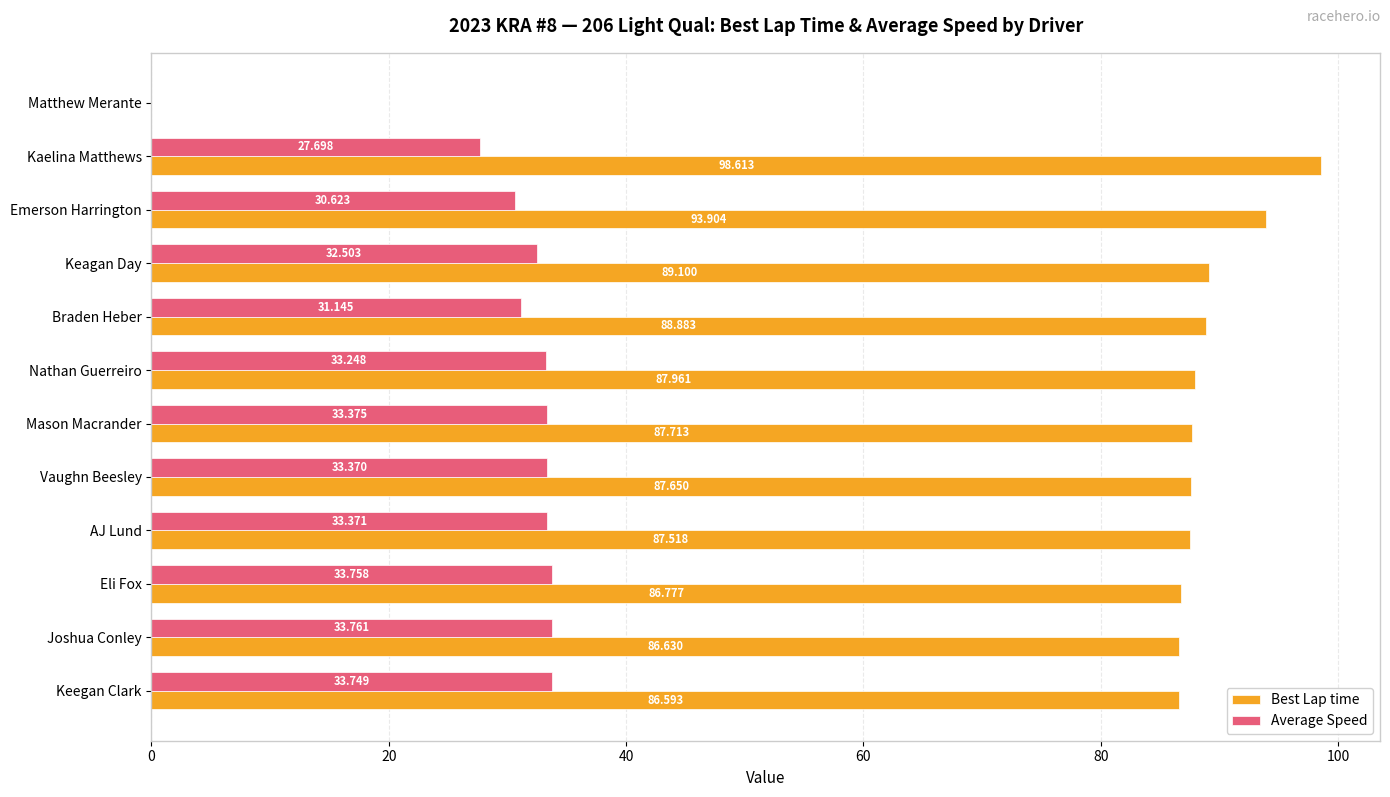

At which category is the sum across all series the highest?

Kaelina Matthews